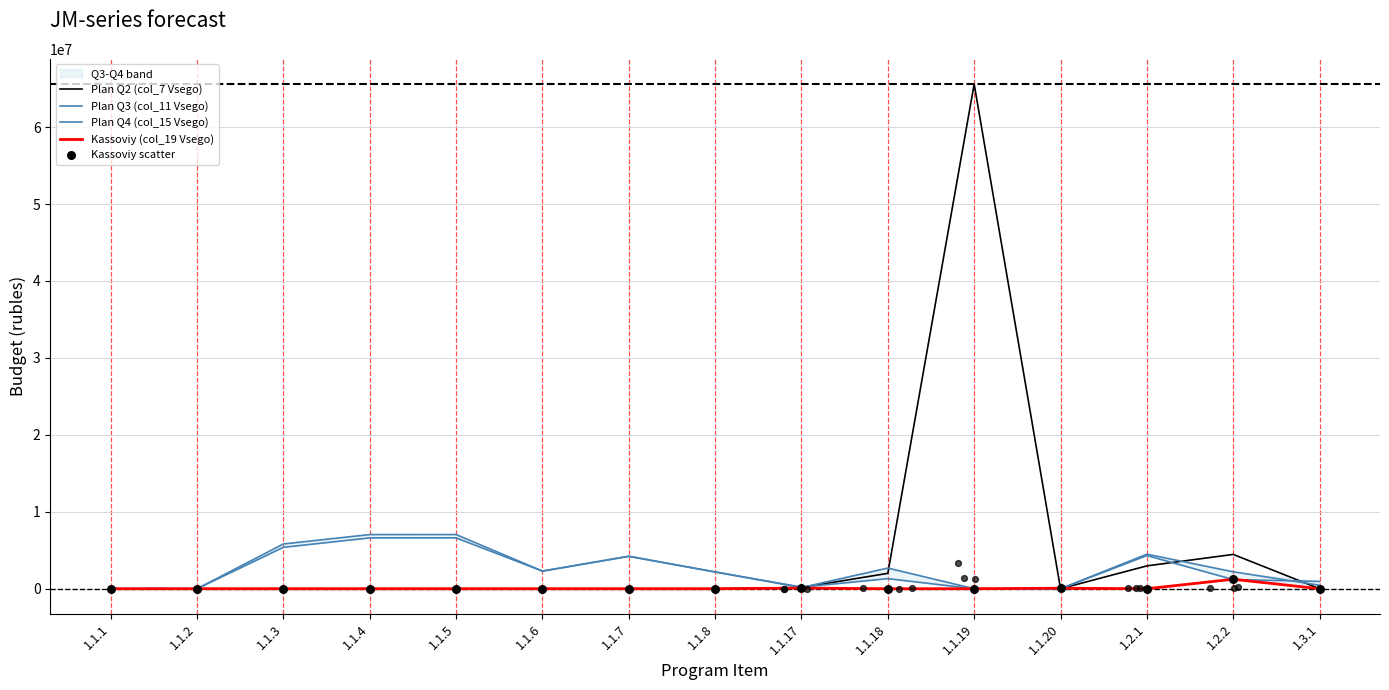

Which series has the widest spread of Y values?

Plan Q2 (col_7 Vsego)